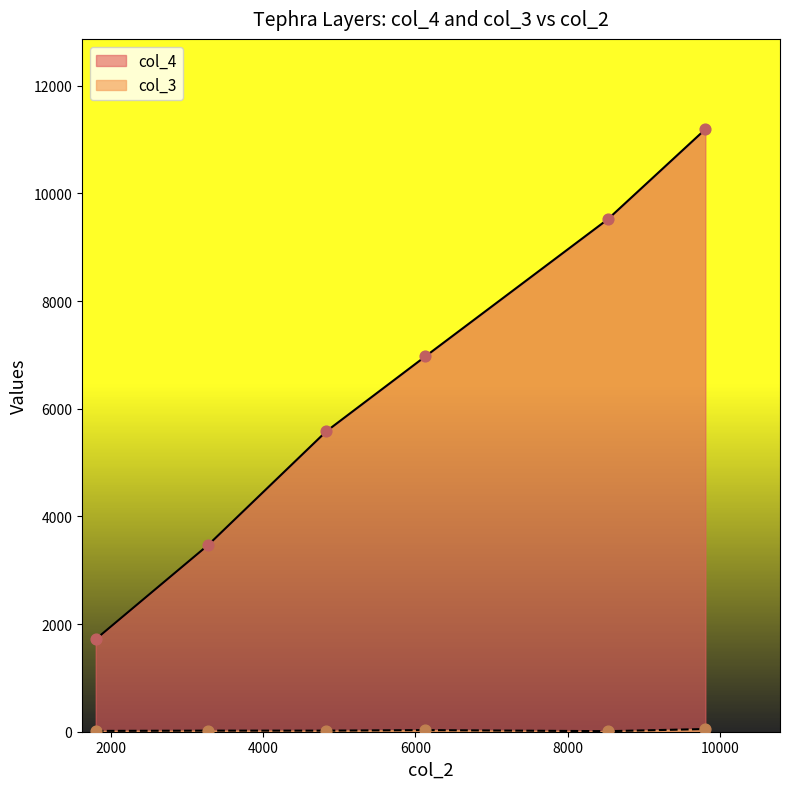

Which series reaches the minimum Y coordinate?

col_3